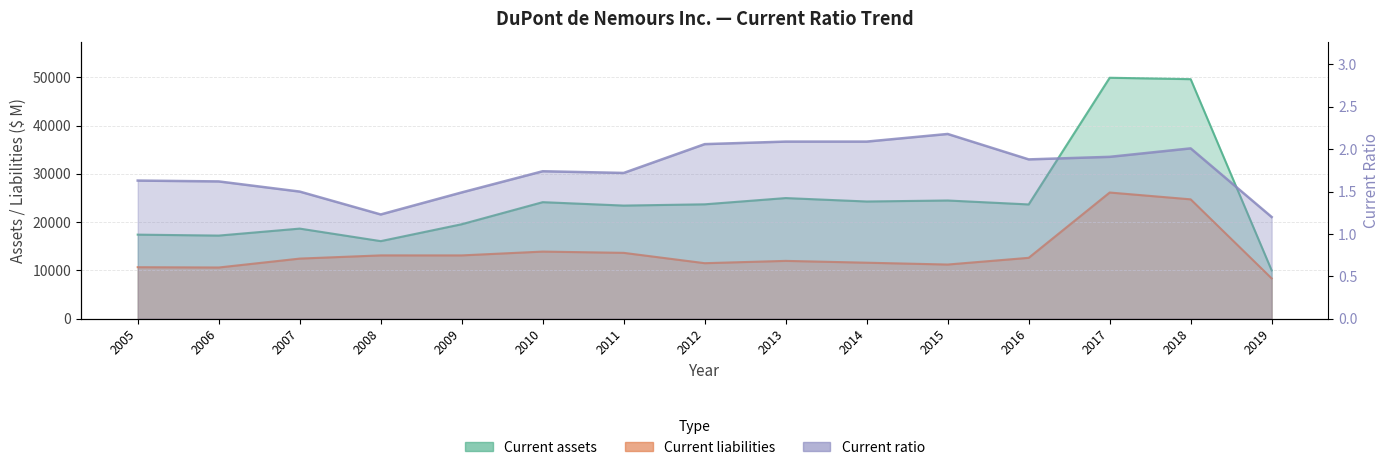

Reading left to right, what are all the values shown in this chart?

Current assets: 2005=17404.0	2006=17209.0	2007=18654.0	2008=16060.0	2009=19560.0	2010=24130.0	2011=23422.0	2012=23684.0	2013=24977.0	2014=24267.0	2015=24475.0	2016=23659.0	2017=49893.0	2018=49603.0	2019=9999.0
Current liabilities: 2005=10663.0	2006=10601.0	2007=12445.0	2008=13108.0	2009=13106.0	2010=13896.0	2011=13634.0	2012=11493.0	2013=11971.0	2014=11593.0	2015=11215.0	2016=12604.0	2017=26128.0	2018=24715.0	2019=8346.0
Current ratio: 2005=1.6	2006=1.6	2007=1.5	2008=1.2	2009=1.5	2010=1.7	2011=1.7	2012=2.1	2013=2.1	2014=2.1	2015=2.2	2016=1.9	2017=1.9	2018=2.0	2019=1.2